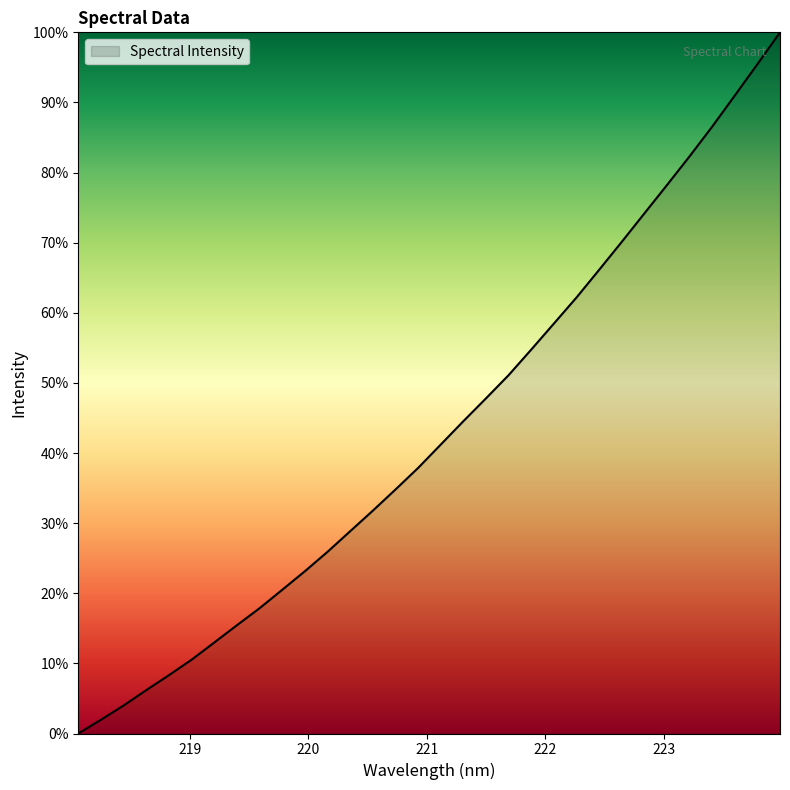

What is the average value?

43.3